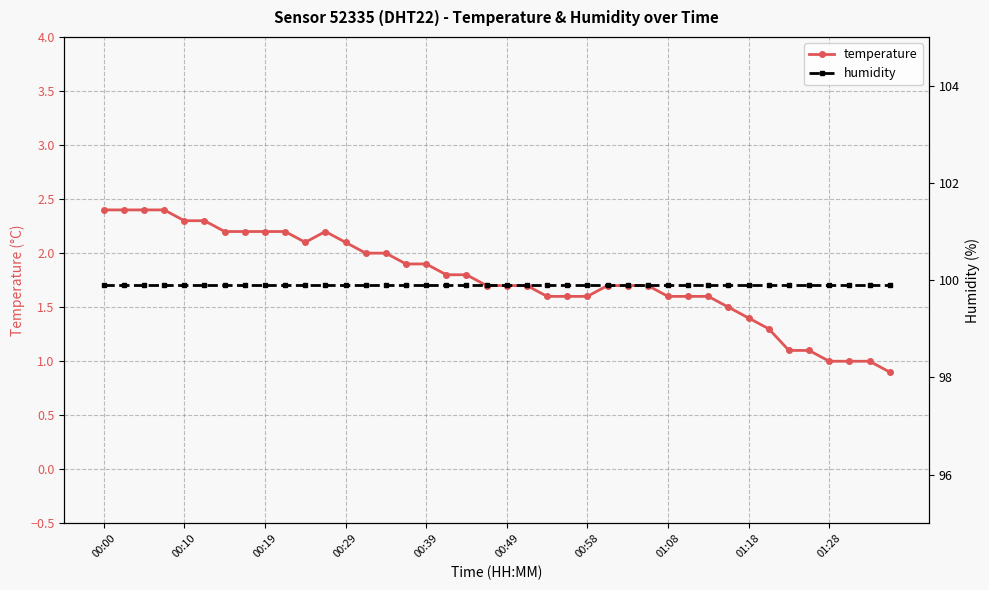

Reading left to right, what are all the values shown in this chart?

temperature: 2.4	2.4	2.4	2.4	2.3	2.3	2.2	2.2	2.2	2.2	2.1	2.2	2.1	2.0	2.0	1.9	1.9	1.8	1.8	1.7	1.7	1.7	1.6	1.6	1.6	1.7	1.7	1.7	1.6	1.6	1.6	1.5	1.4	1.3	1.1	1.1	1.0	1.0	1.0	0.9
humidity: 99.9	99.9	99.9	99.9	99.9	99.9	99.9	99.9	99.9	99.9	99.9	99.9	99.9	99.9	99.9	99.9	99.9	99.9	99.9	99.9	99.9	99.9	99.9	99.9	99.9	99.9	99.9	99.9	99.9	99.9	99.9	99.9	99.9	99.9	99.9	99.9	99.9	99.9	99.9	99.9